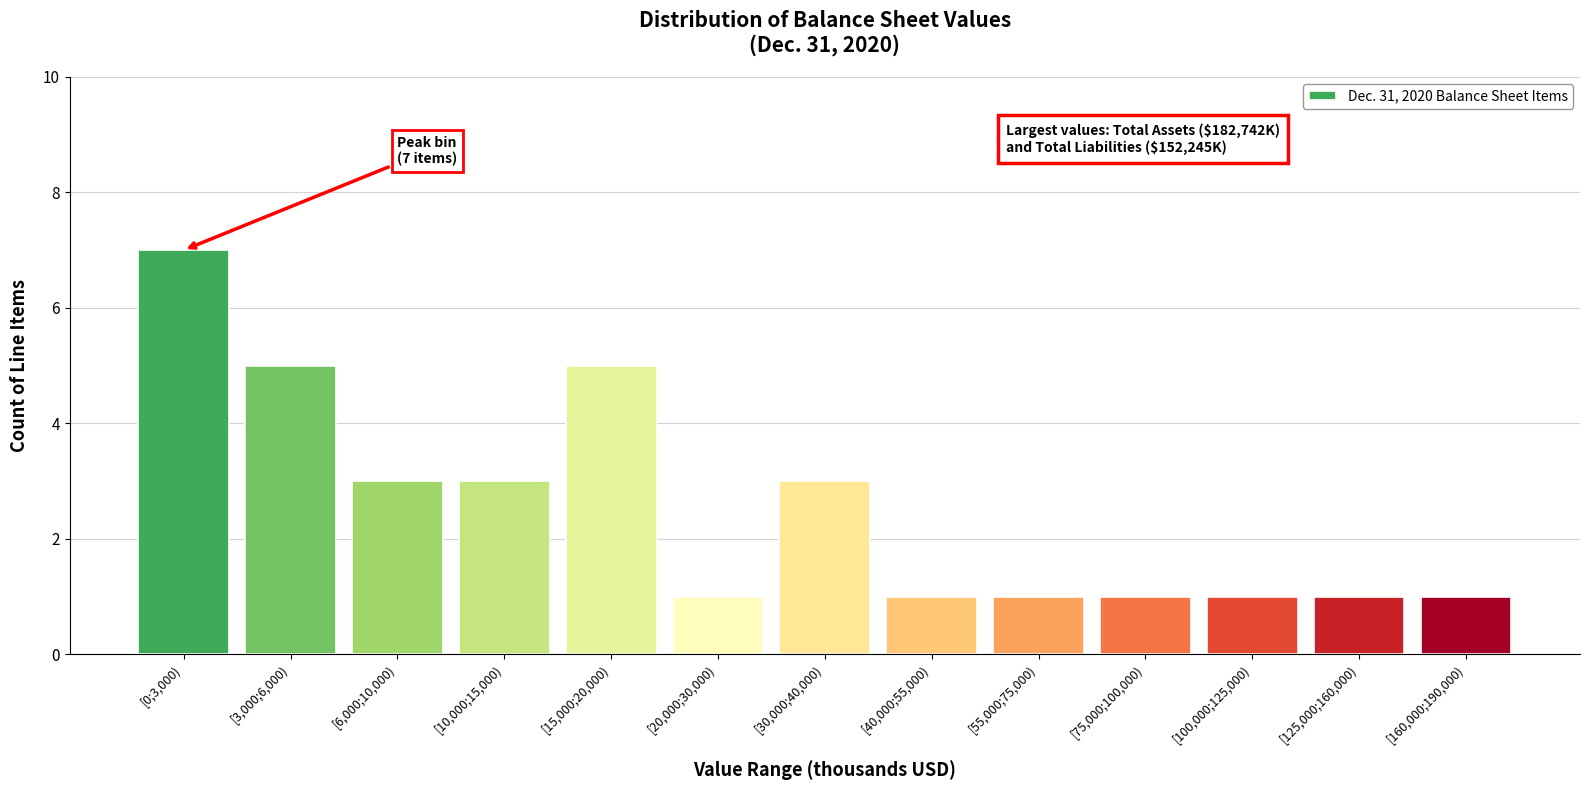

Reading left to right, what are all the values shown in this chart?

[0;3,000)=7	[3,000;6,000)=5	[6,000;10,000)=3	[10,000;15,000)=3	[15,000;20,000)=5	[20,000;30,000)=1	[30,000;40,000)=3	[40,000;55,000)=1	[55,000;75,000)=1	[75,000;100,000)=1	[100,000;125,000)=1	[125,000;160,000)=1	[160,000;190,000)=1